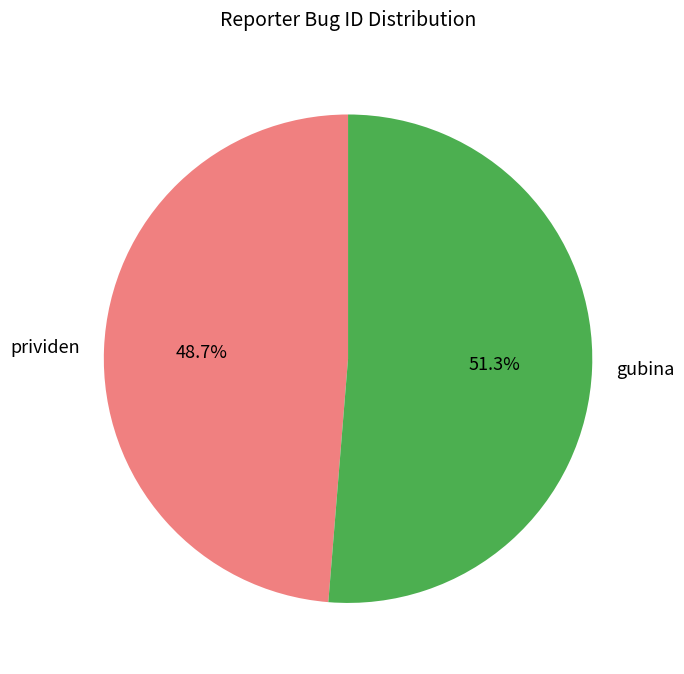

What is the total percentage of gubina and prividen?

100.0%